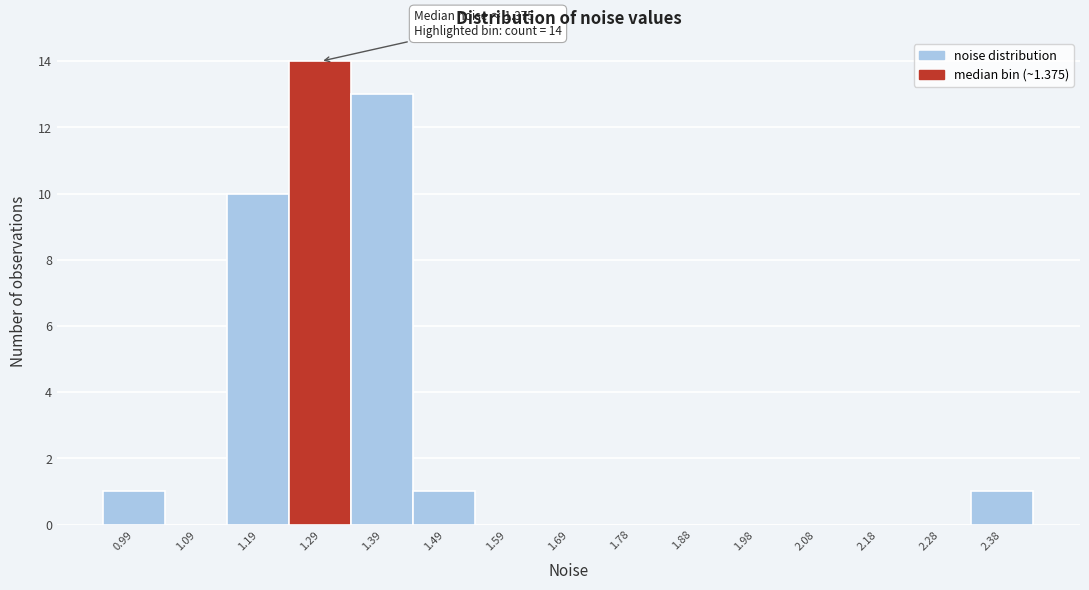

Reading left to right, transcribe all the data shown in this chart.

0.99=1	1.09=0	1.19=10	1.29=14	1.39=13	1.49=1	1.59=0	1.69=0	1.78=0	1.88=0	1.98=0	2.08=0	2.18=0	2.28=0	2.38=1